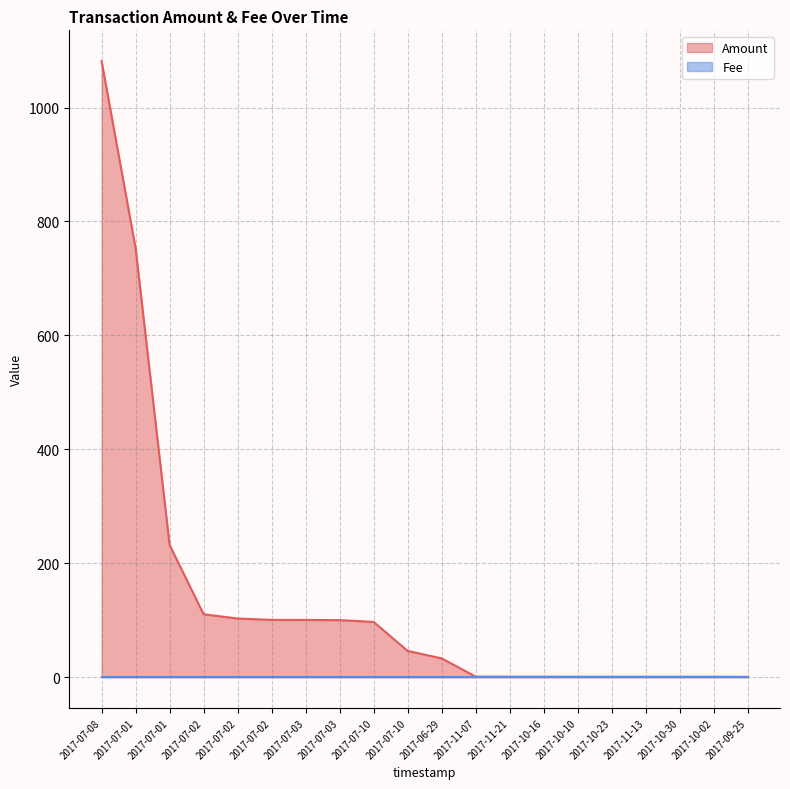

At which label does the data first exceed 46?

2017-07-08